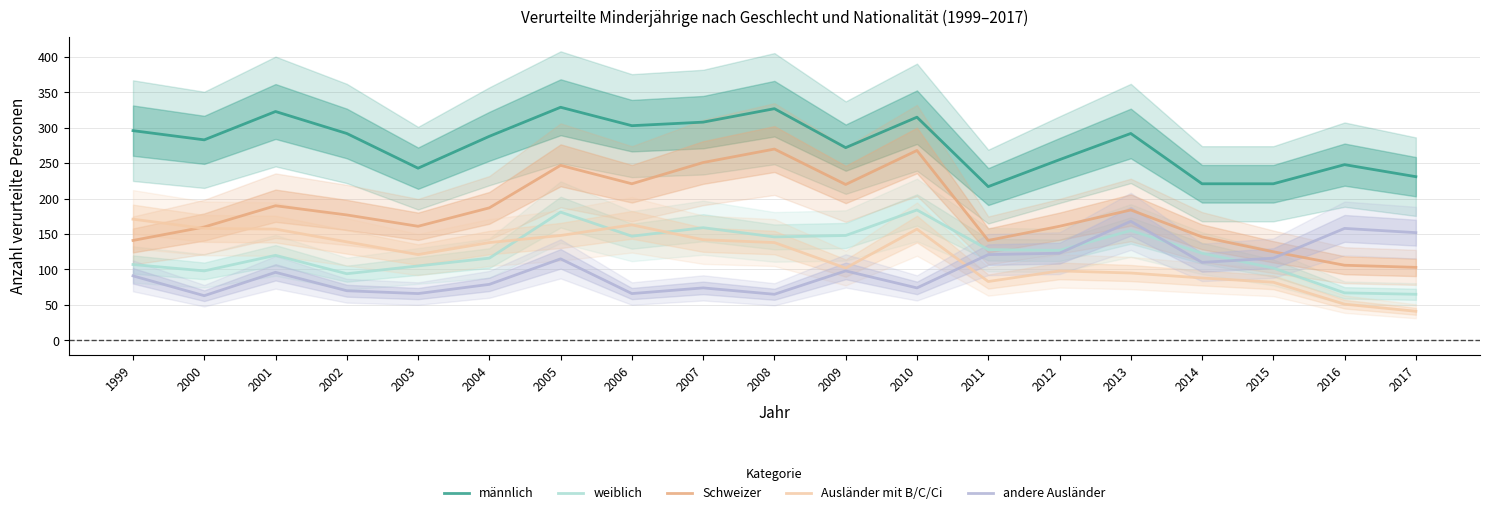

How many data points in Schweizer are above 177?

9